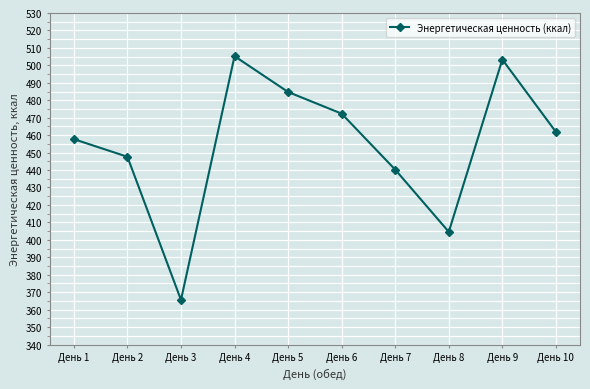

What is the sum of the values at День 10 and День 9?

965.2